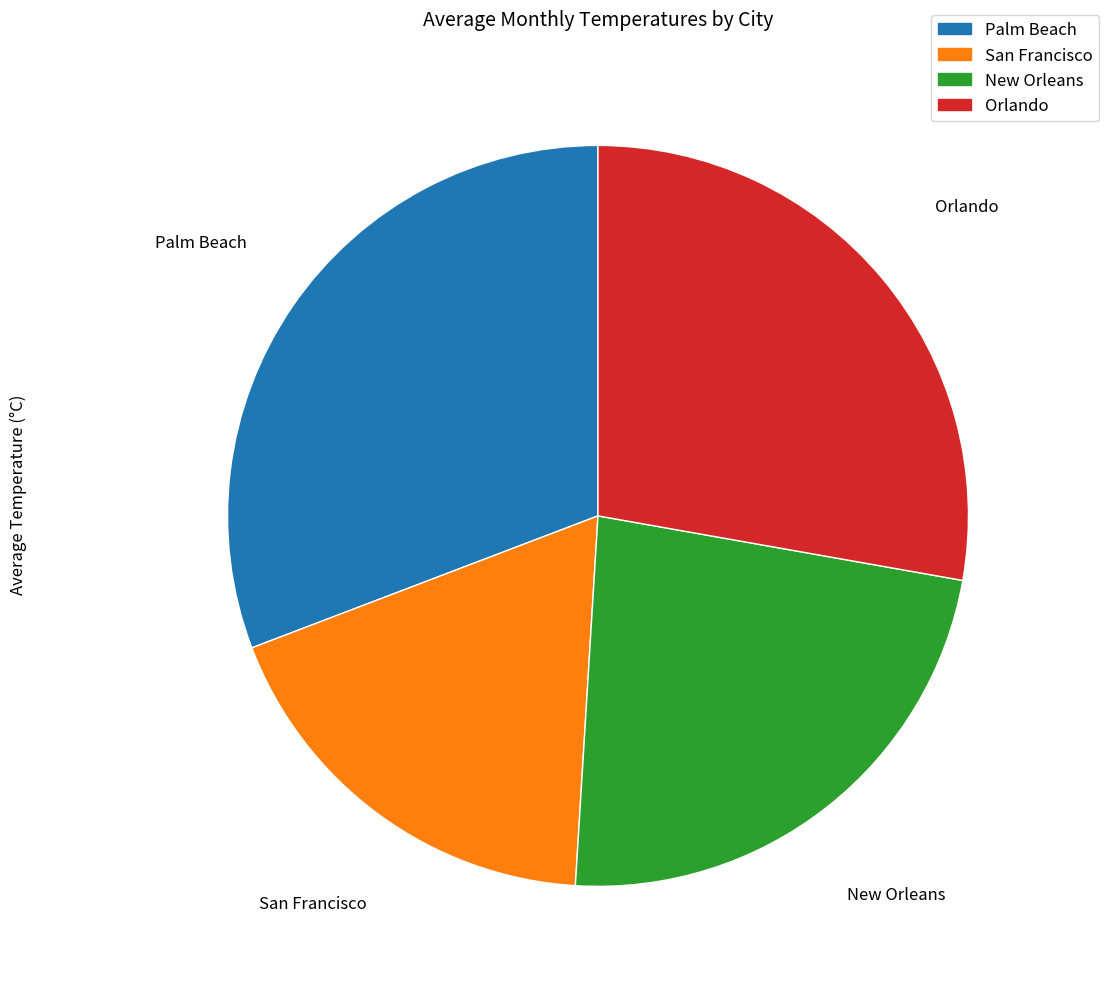

What is the ratio of the value at Palm Beach to the value at Orlando?

1.1